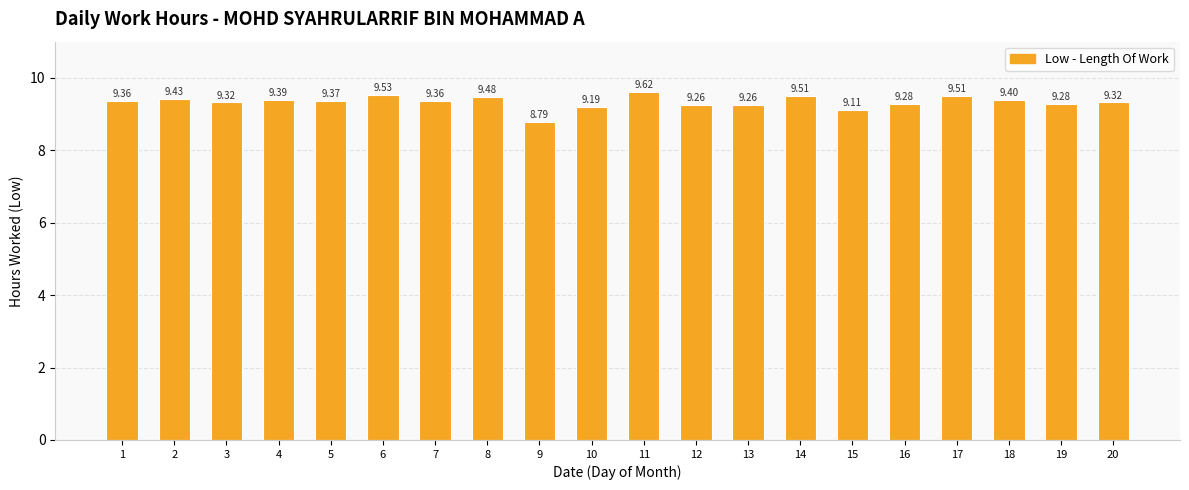

What is the value of the 4th bar from the left?

9.4